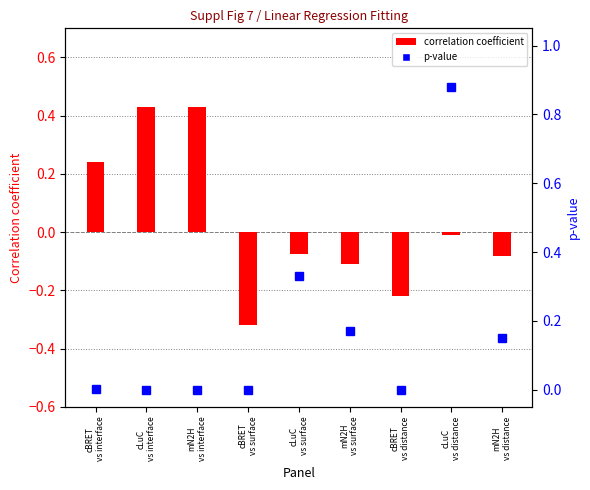

The value of correlation coefficient at mN2H
vs surface is -0.1. True or false?

True